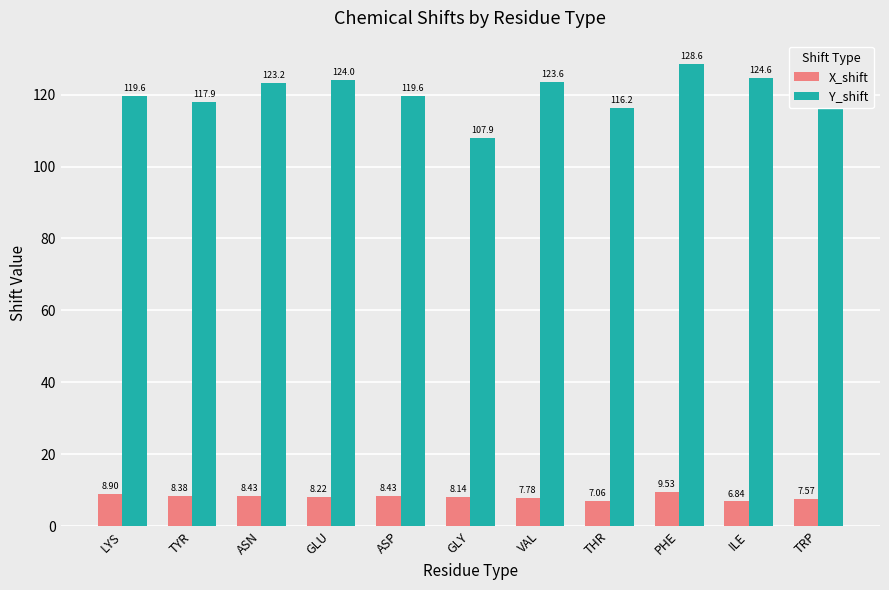

Rank the series by their maximum value, from highest to lowest.

Y_shift, X_shift